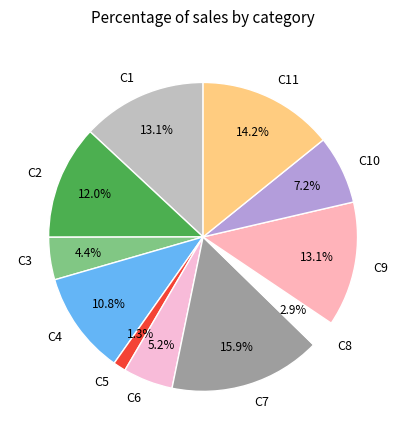

How much of the chart is everything except C8?

97.1%